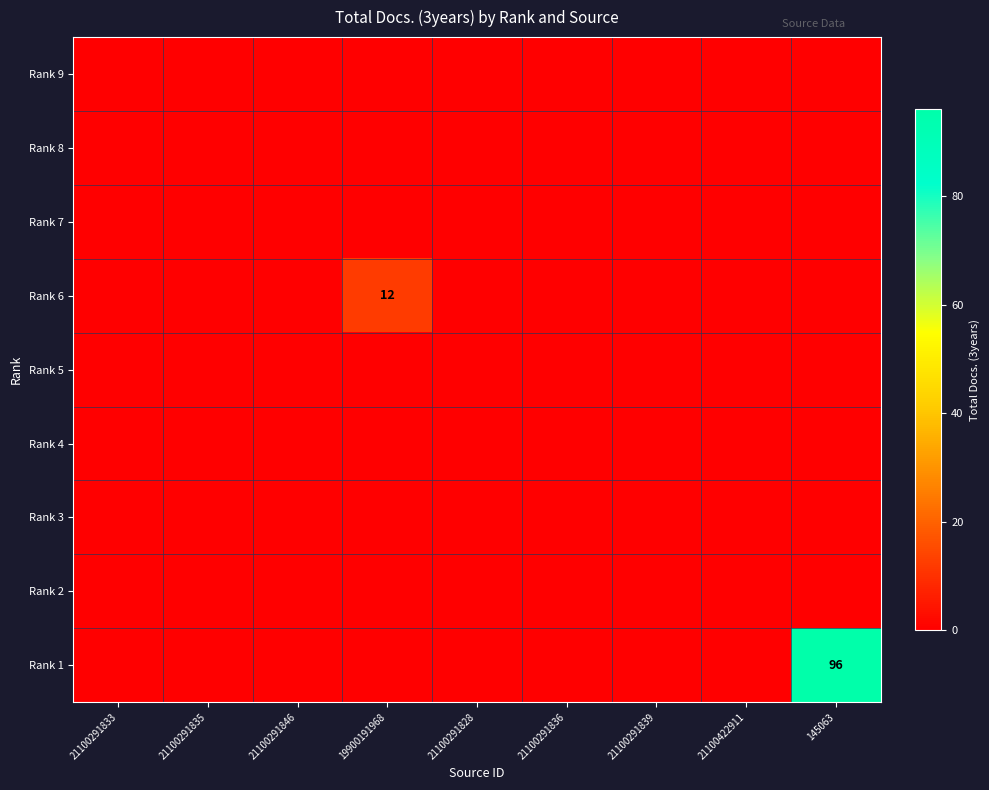

Rank the categories by Rank 4 value from lowest to highest.

21100291833, 21100291835, 21100291846, 19900191968, 21100291828, 21100291836, 21100291839, 21100422911, 145063